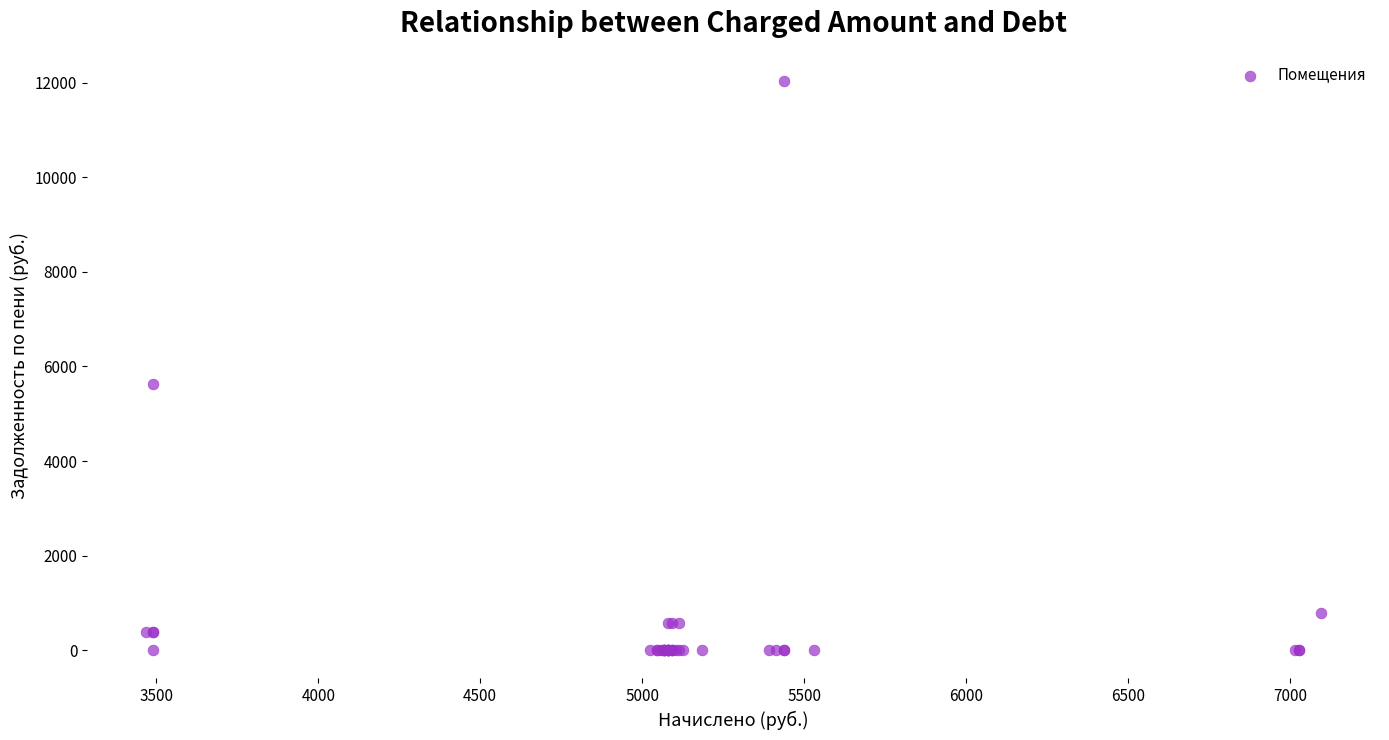

What Y value in the scatter plot is closest to 6017?

5635.8